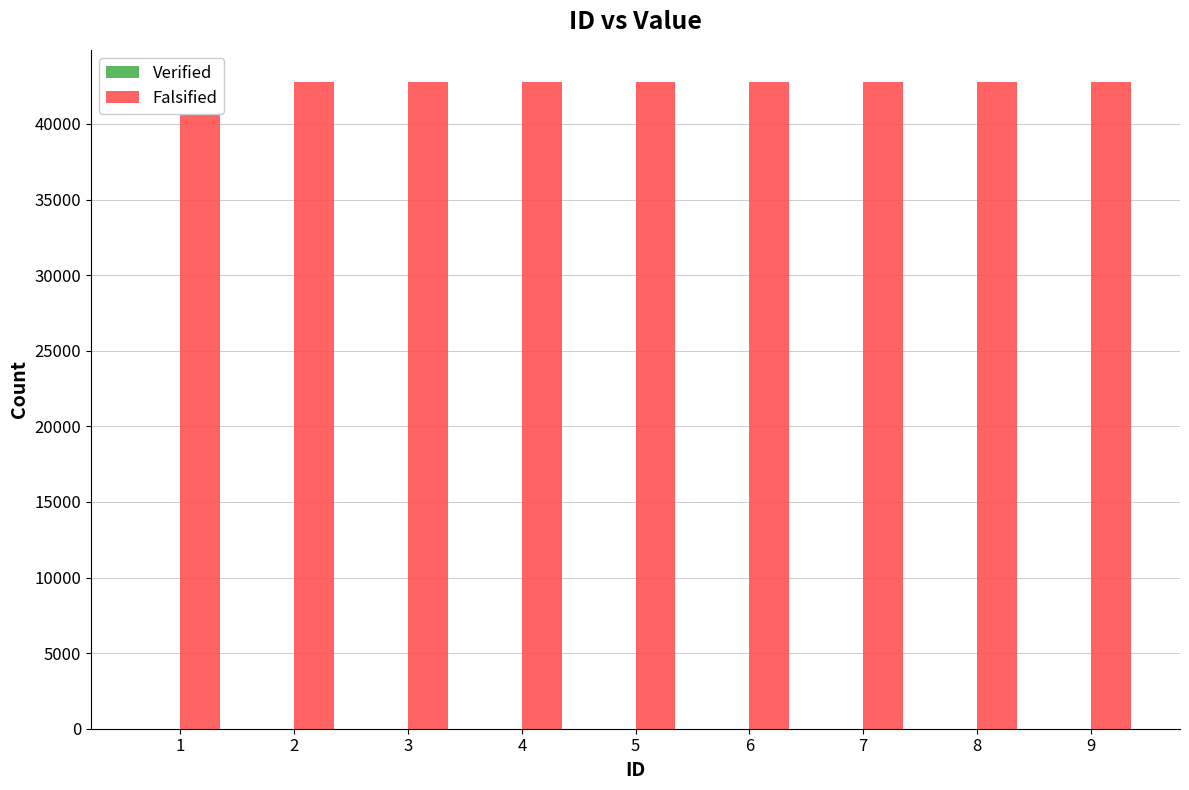

Which series has the widest spread of values?

Verified